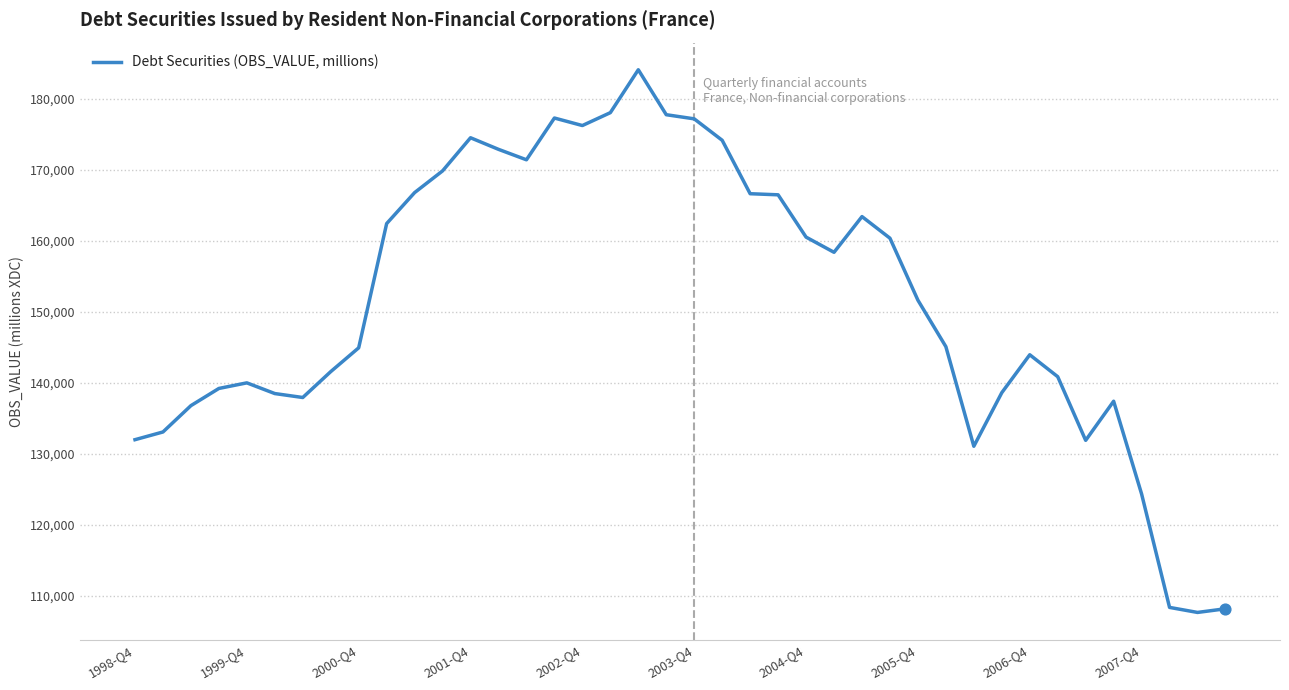

What is the greatest value displayed?

184090